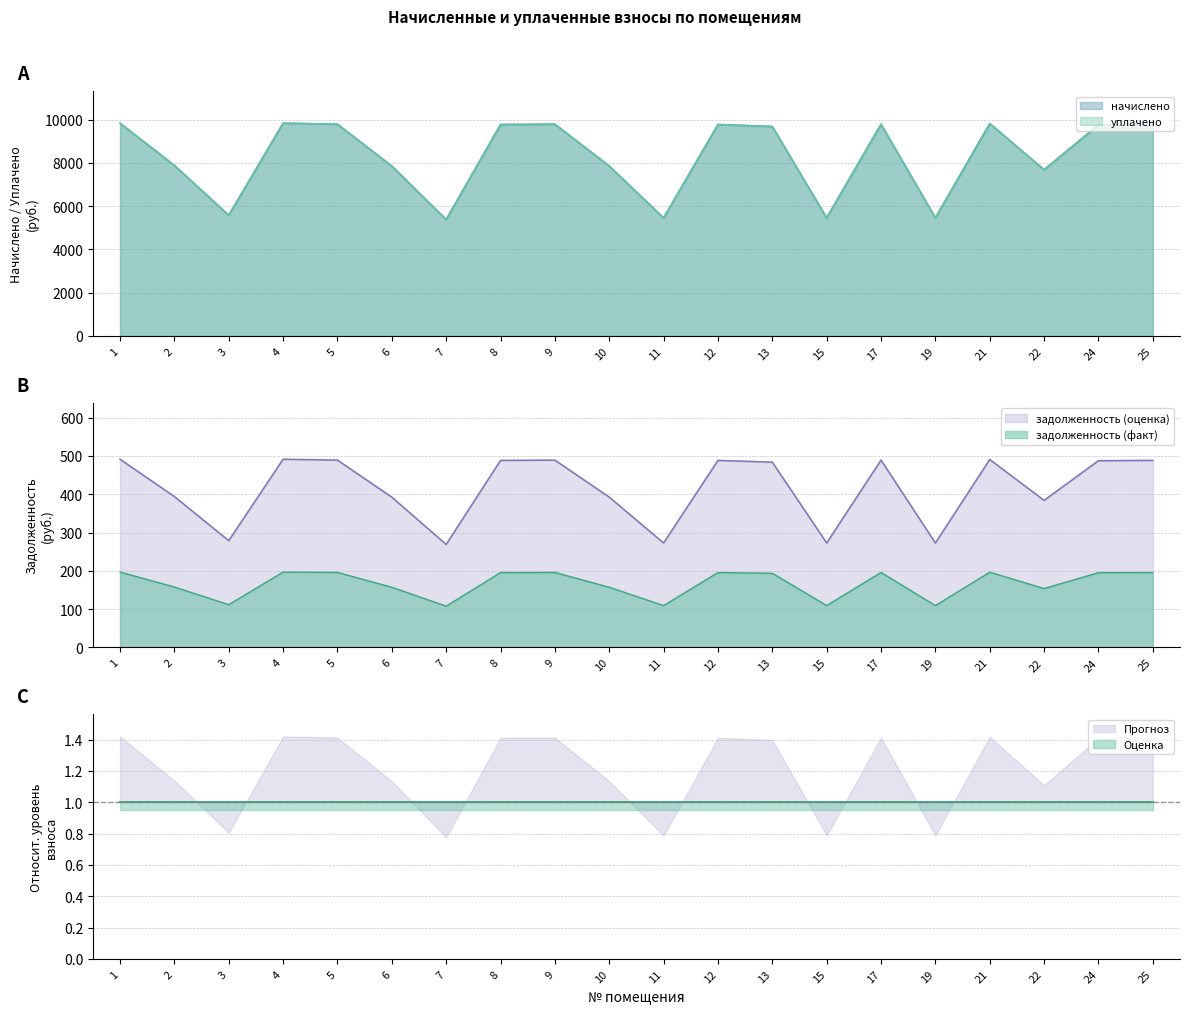

Rank the series at 5 from highest to lowest value.

начислено, уплачено